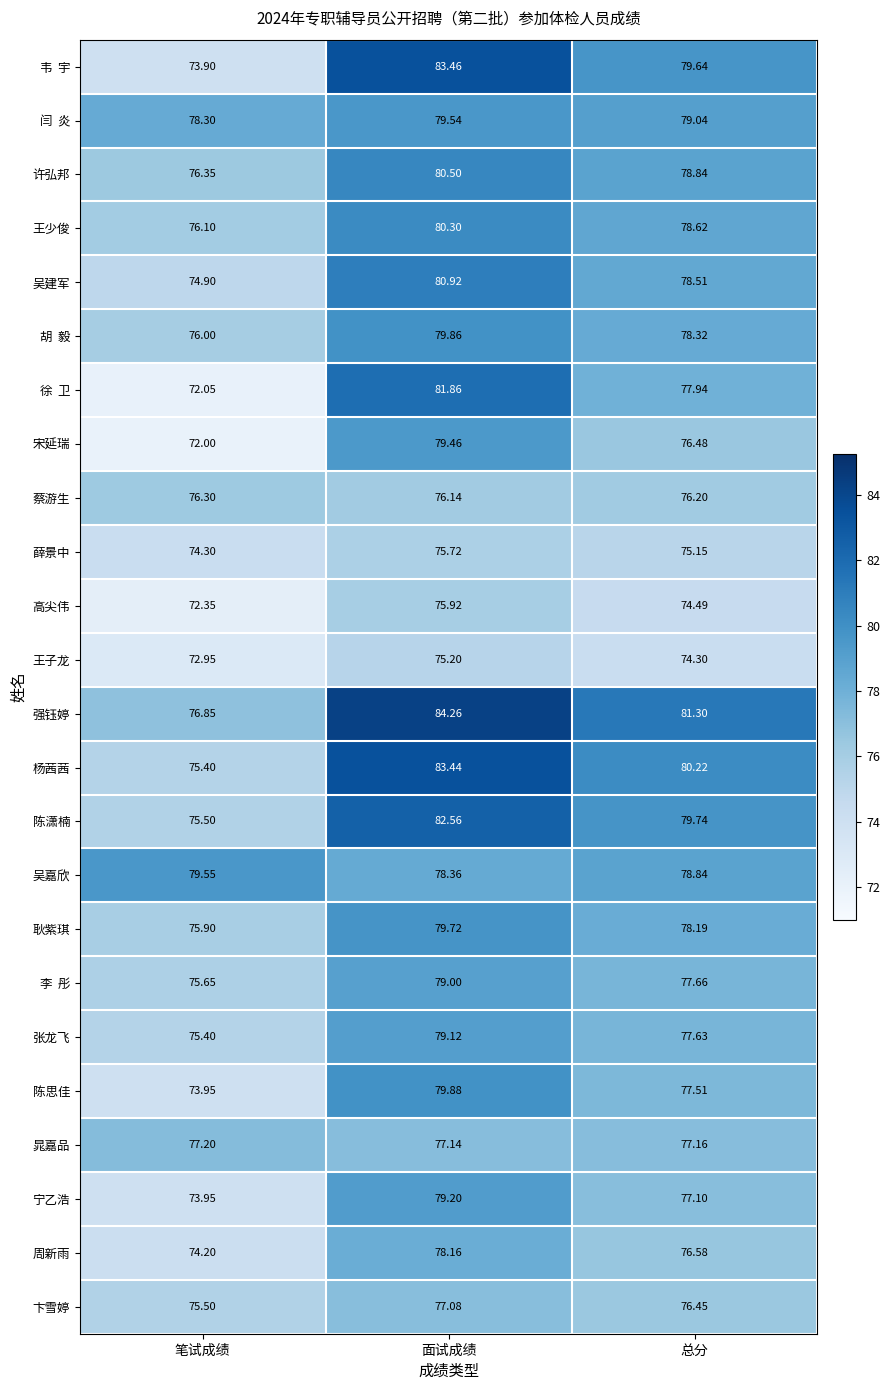

At which category is the sum across all series the highest?

面试成绩